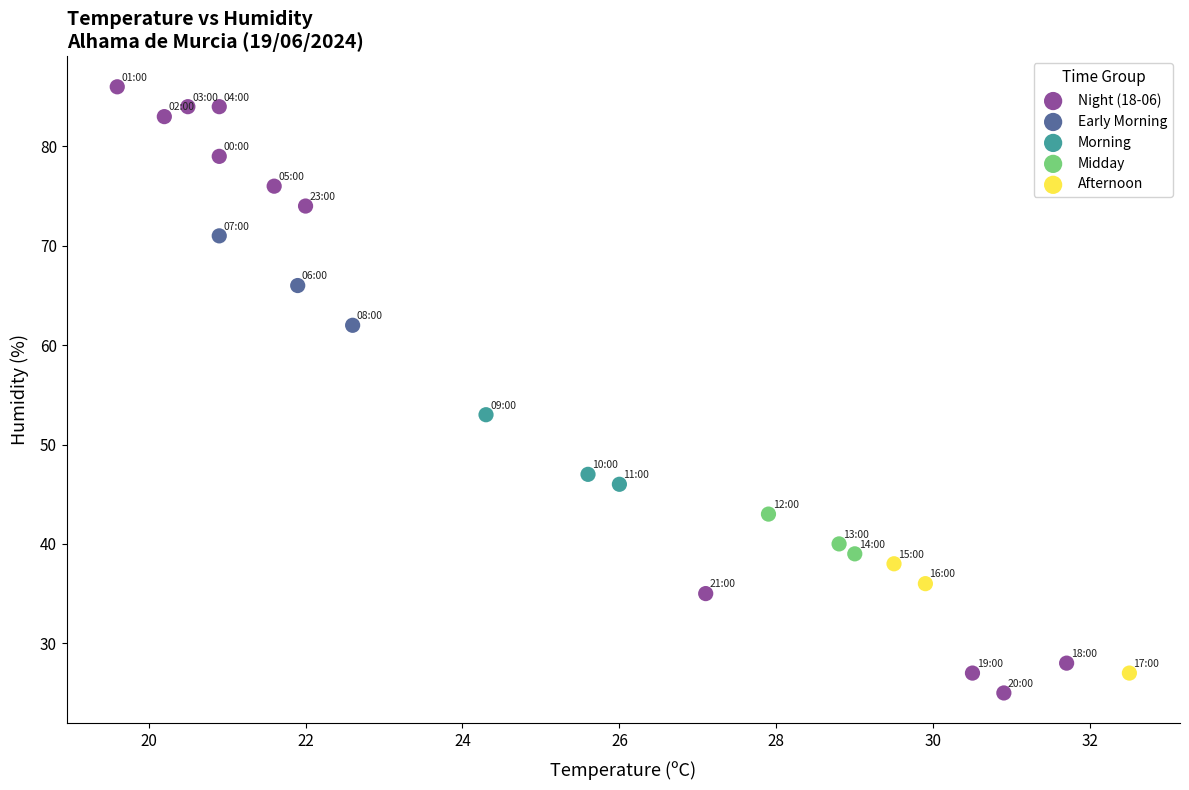

Which series contains the highest Y value?

Night (18-06)